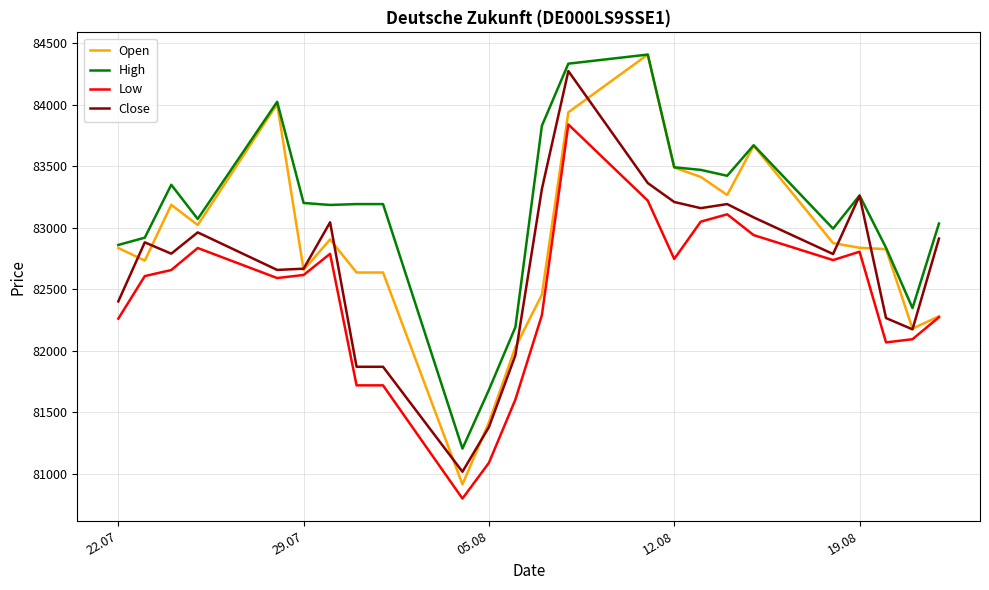

True or false: Low and High intersect in this chart.

False